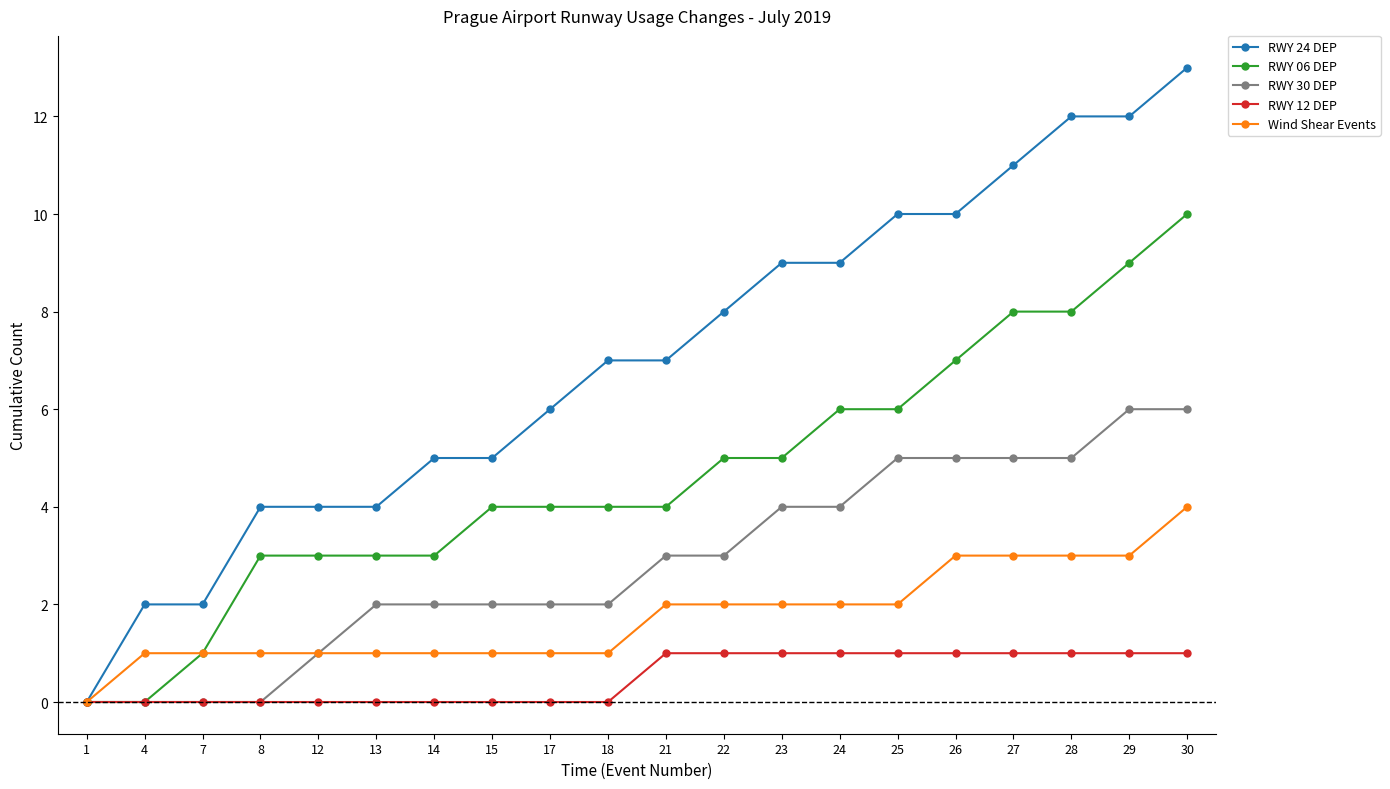

Is the value of RWY 12 DEP at 24 greater than the value of RWY 06 DEP at 14?

No